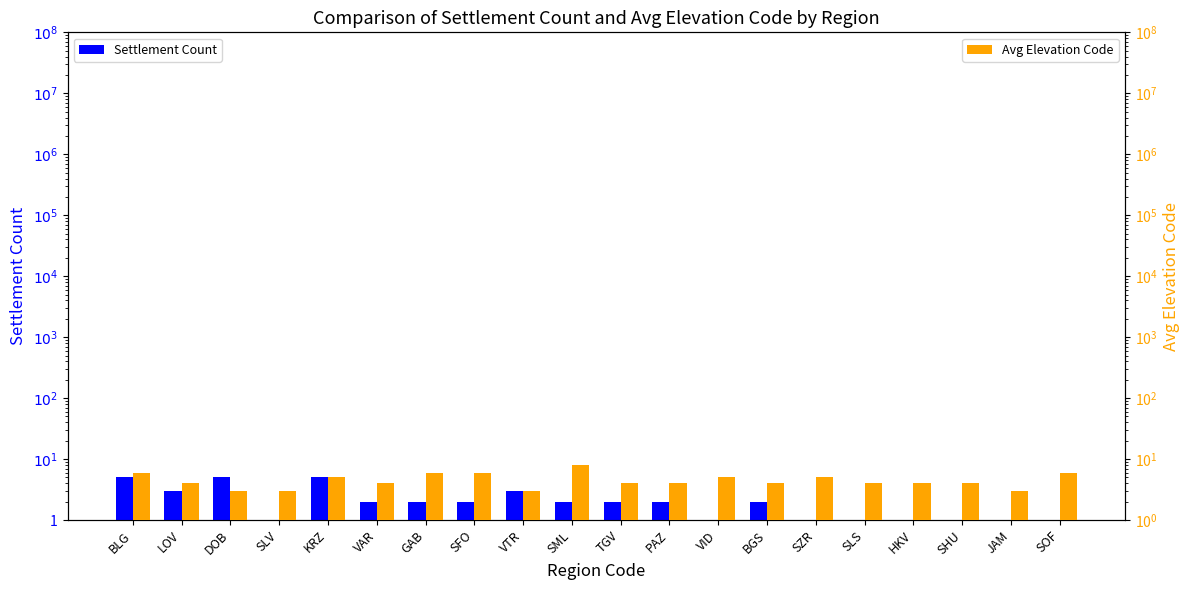

What are all the series names shown in the legend?

Settlement Count, Avg Elevation Code